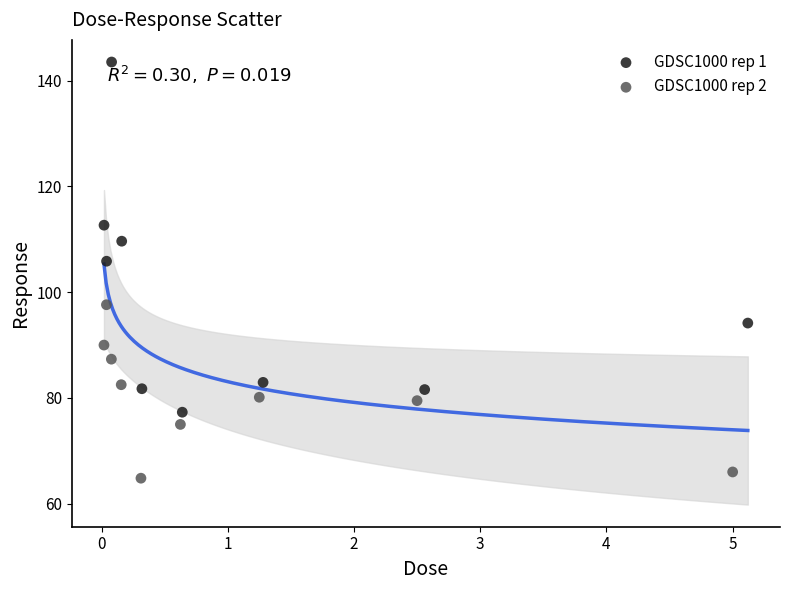

Which series contains the lowest Y value?

GDSC1000 rep 2